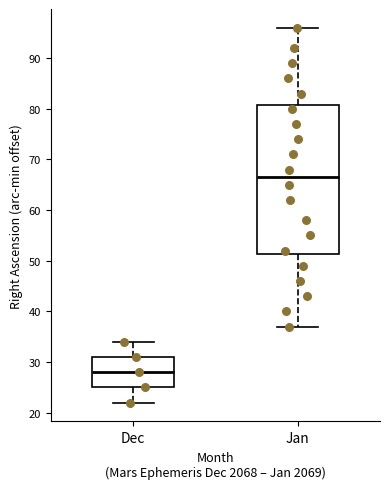

Which box is the tallest, from its lower edge to its upper edge?

Jan